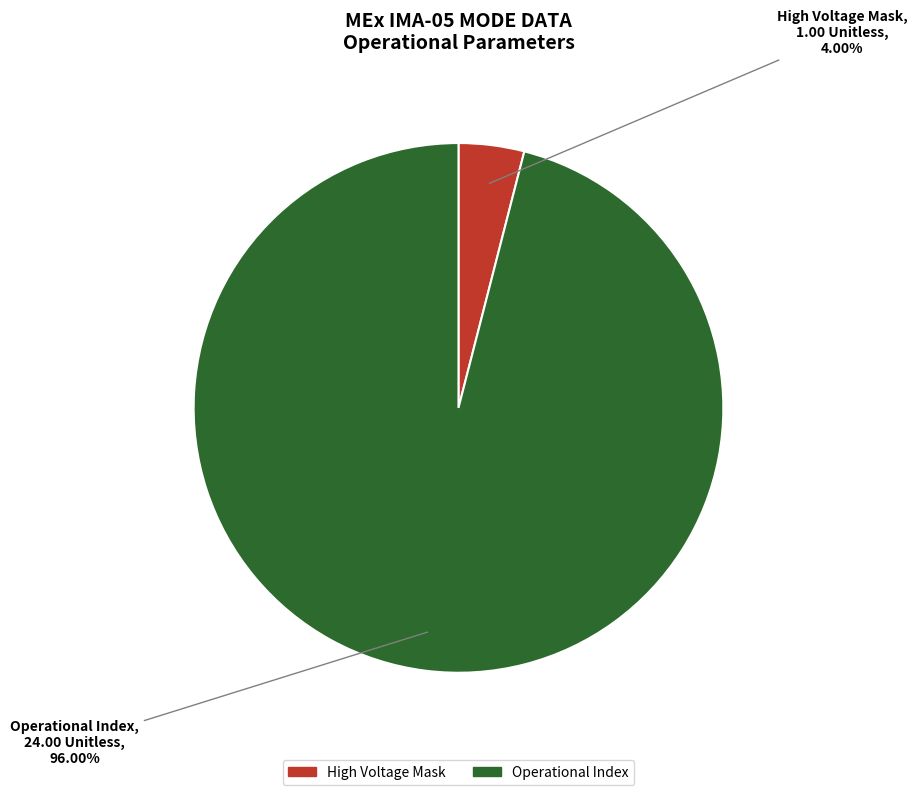

Is there a majority slice in this chart?

Yes